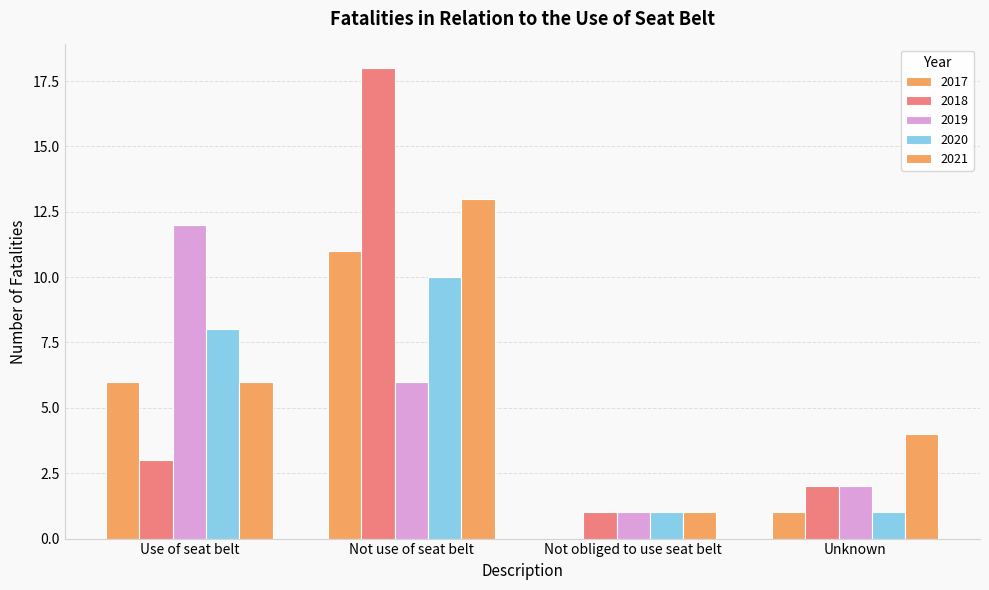

At which label does 2020 first exceed 8?

Not use of seat belt